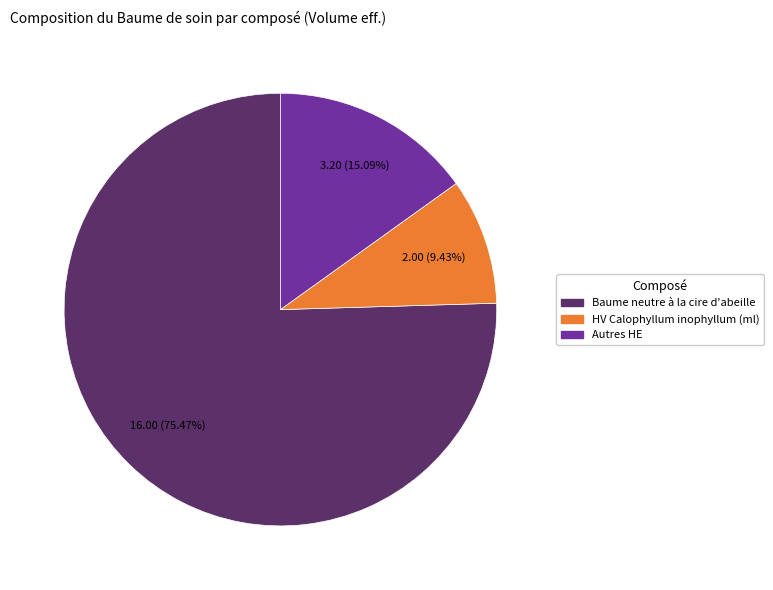

Does any single category account for the majority?

Yes